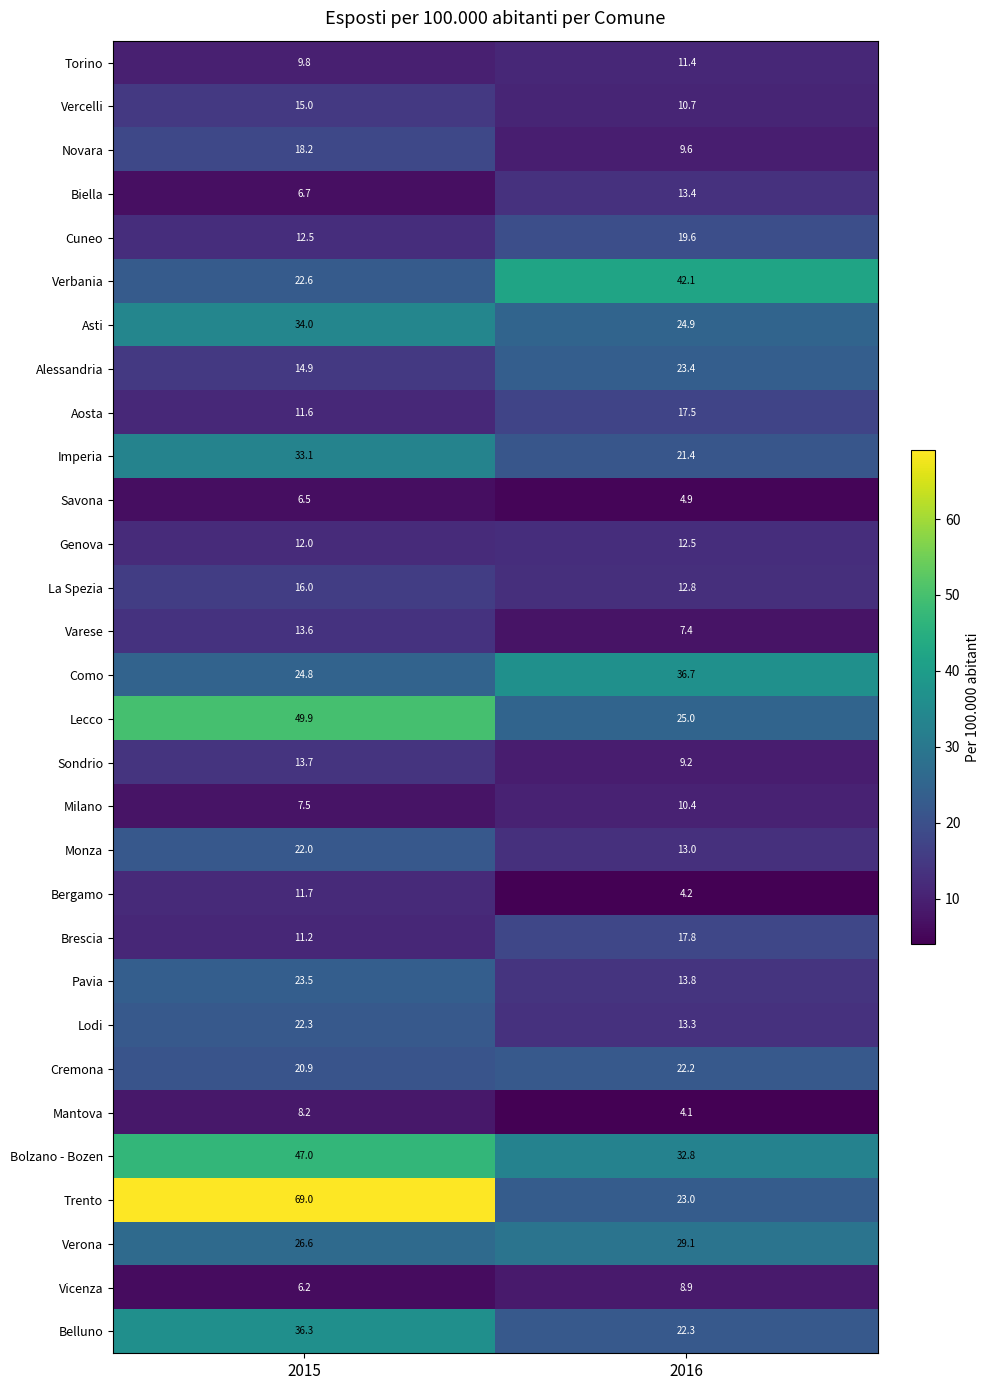

What value does the La Spezia series have at 2015?

16.0